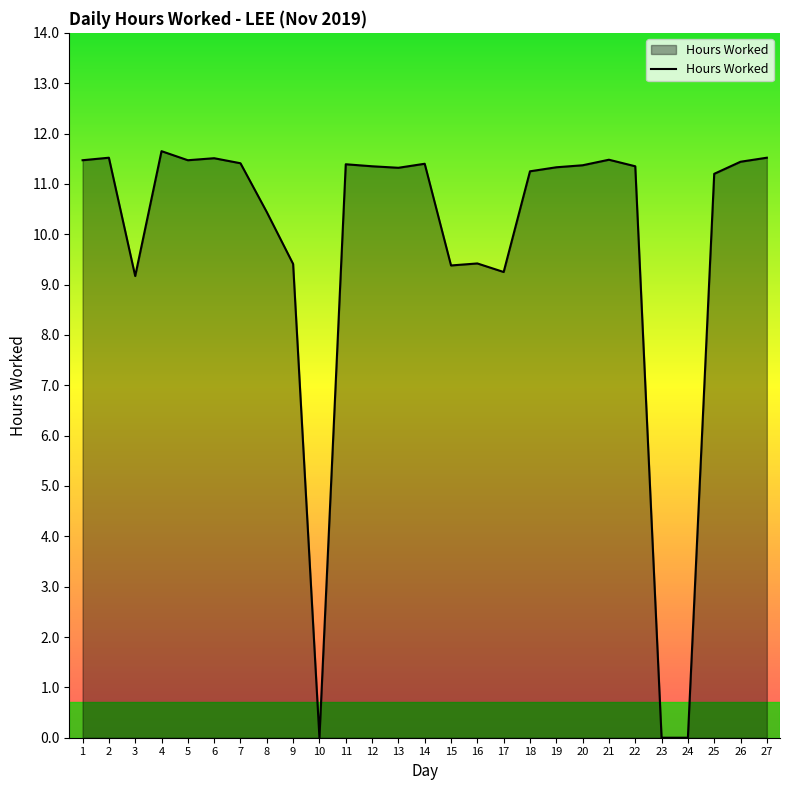

Is it true that the value at 20 is 15.9?

False